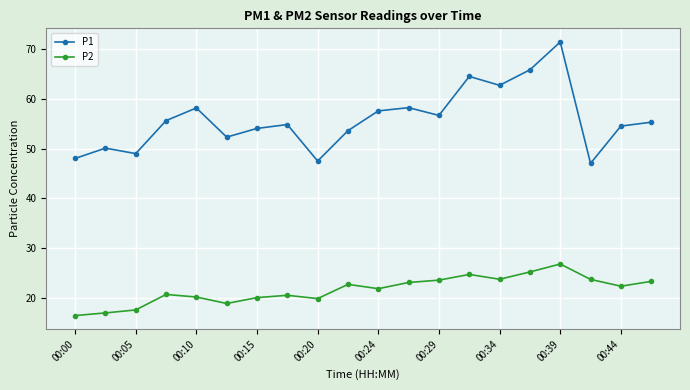

What is the value of the P1 point at the 19th from the left?

54.6